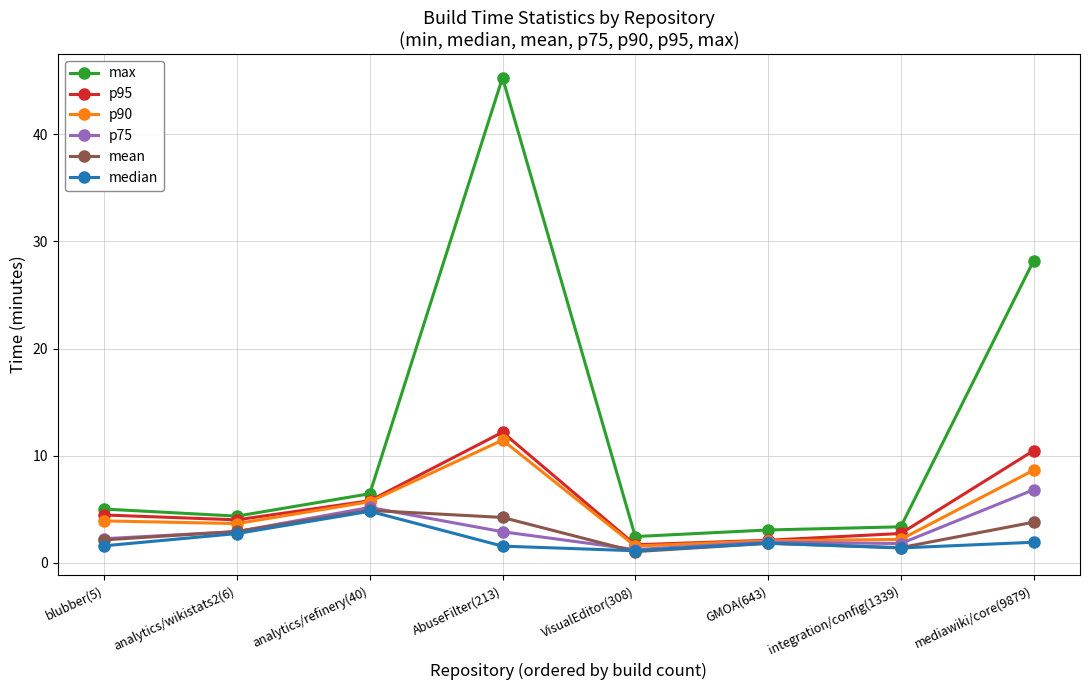

Read the mean value at integration/config(1339).

1.4